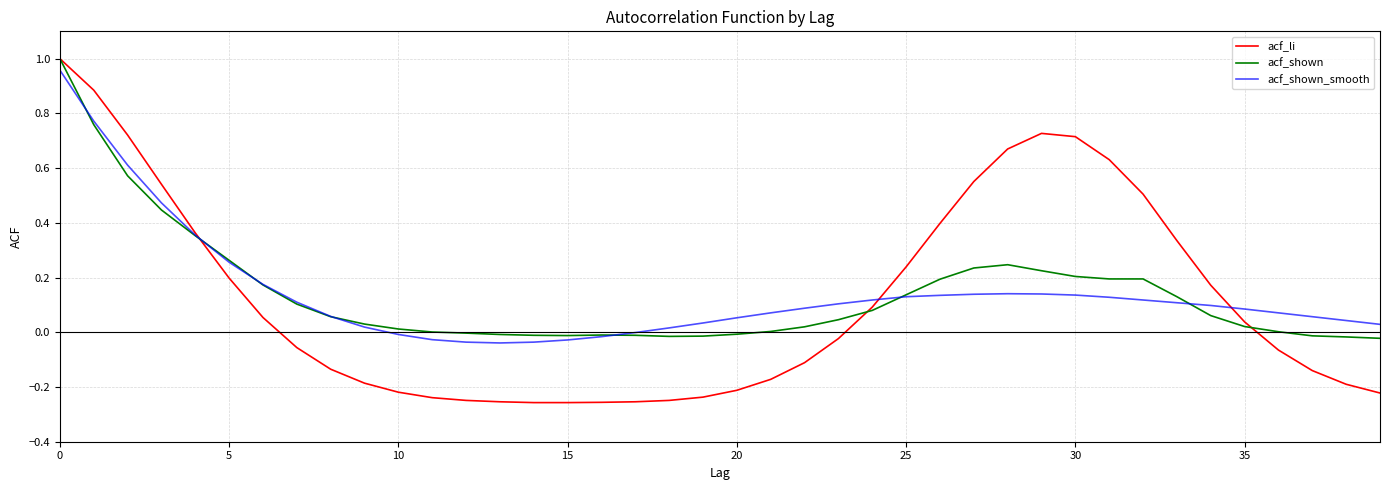

Which series has the widest spread of values?

acf_li